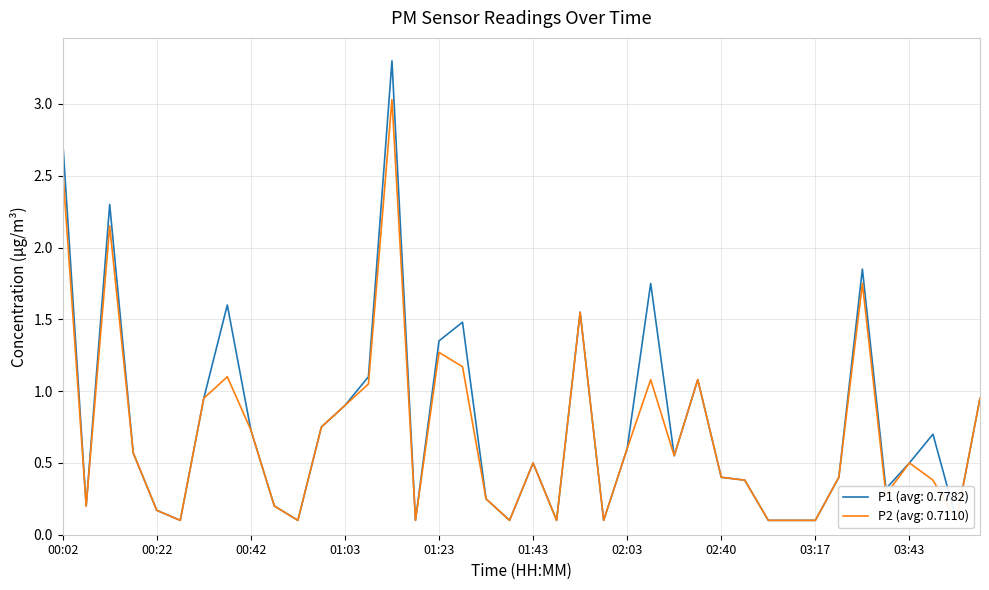

Rank the series by their average value, from highest to lowest.

P1, P2